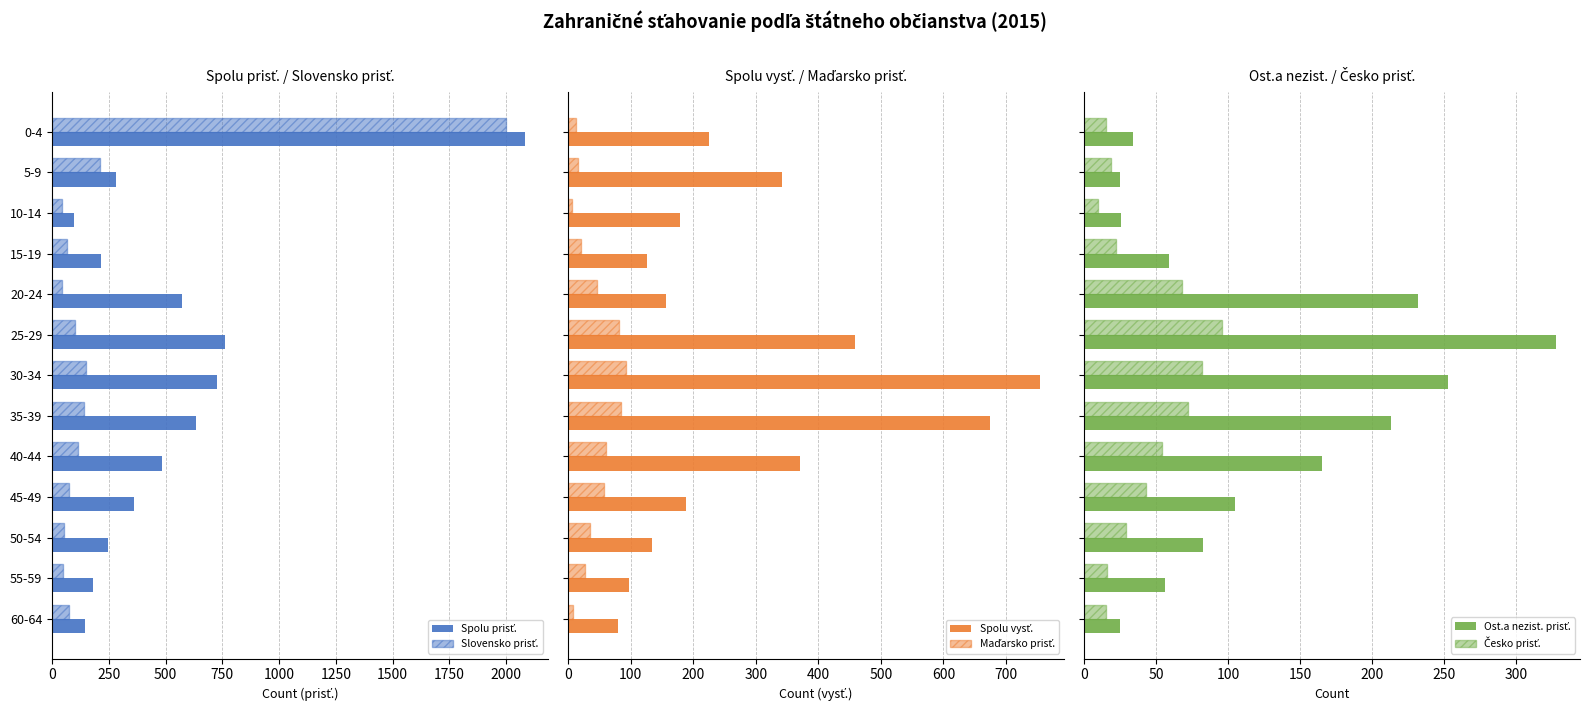

What is the value of the Spolu prisť. bar at the 5th from the left?

573